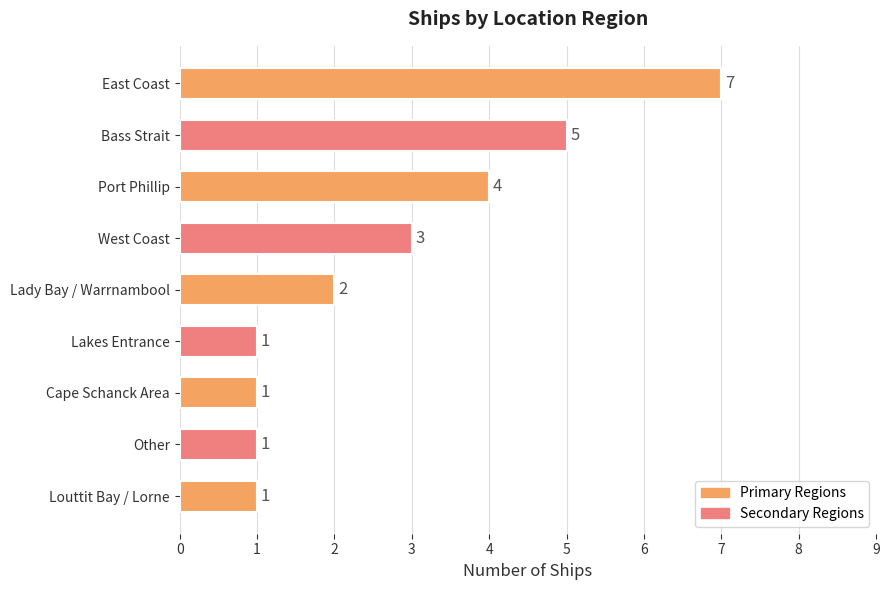

Reading top to bottom, transcribe all the data shown in this chart.

East Coast=7	Bass Strait=5	Port Phillip=4	West Coast=3	Lady Bay / Warrnambool=2	Lakes Entrance=1	Cape Schanck Area=1	Other=1	Louttit Bay / Lorne=1